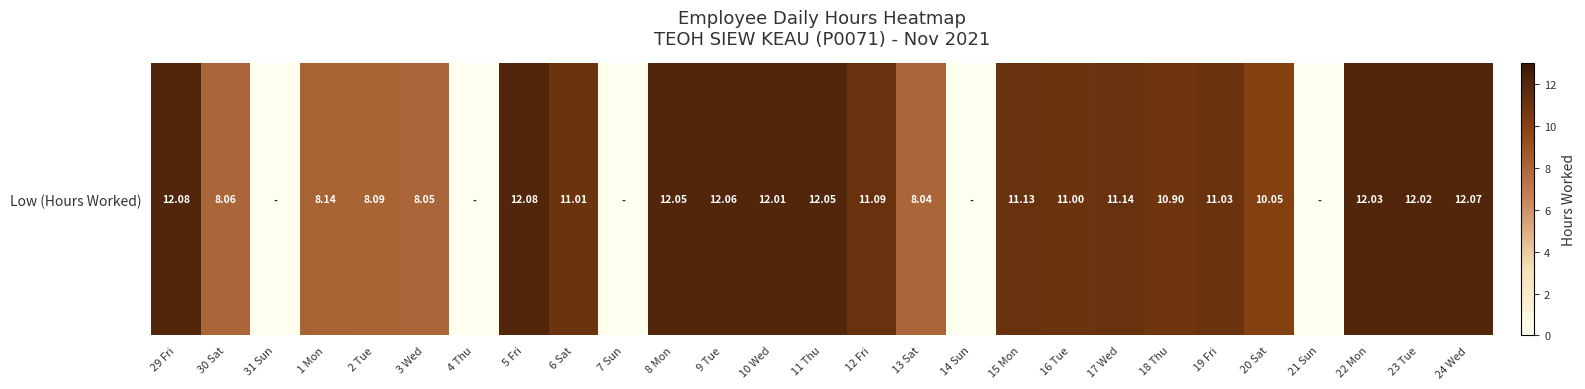

List the labels in order of value, largest first.

29 Fri, 5 Fri, 24 Wed, 9 Tue, 8 Mon, 11 Thu, 22 Mon, 23 Tue, 10 Wed, 17 Wed, 15 Mon, 12 Fri, 19 Fri, 6 Sat, 16 Tue, 18 Thu, 20 Sat, 1 Mon, 2 Tue, 30 Sat, 3 Wed, 13 Sat, 31 Sun, 4 Thu, 7 Sun, 14 Sun, 21 Sun